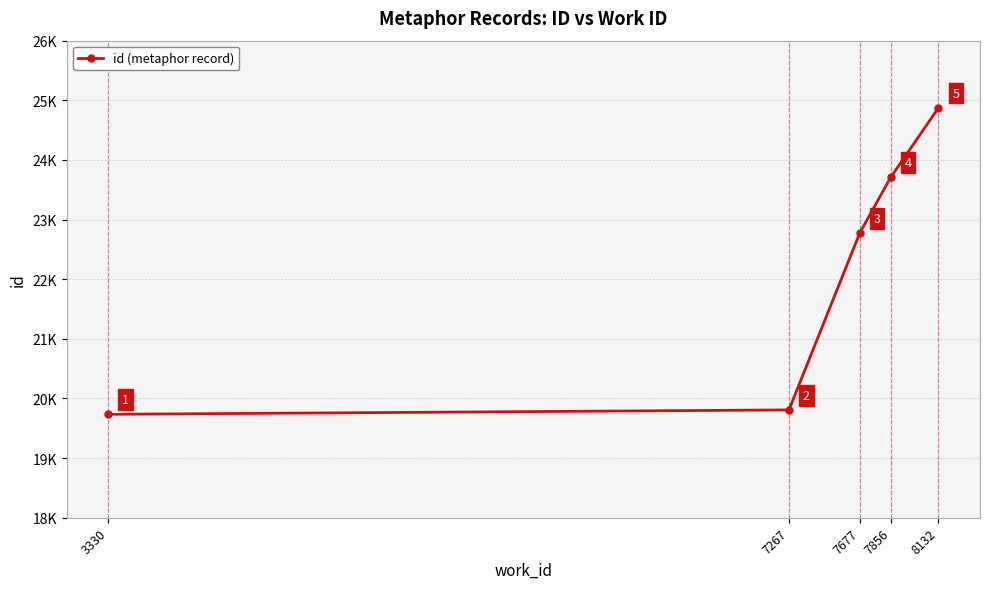

Reading left to right, extract all data points from this chart.

19734	19808	22777	23710	24874